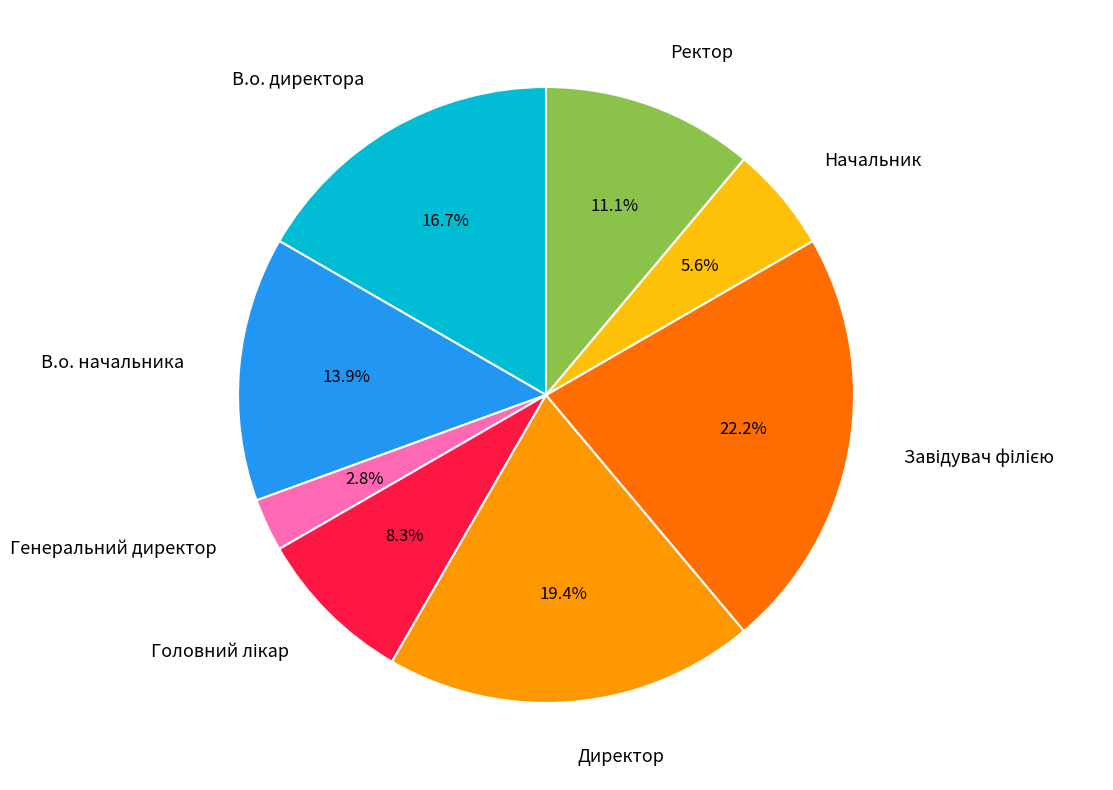

Is there a majority slice in this chart?

No